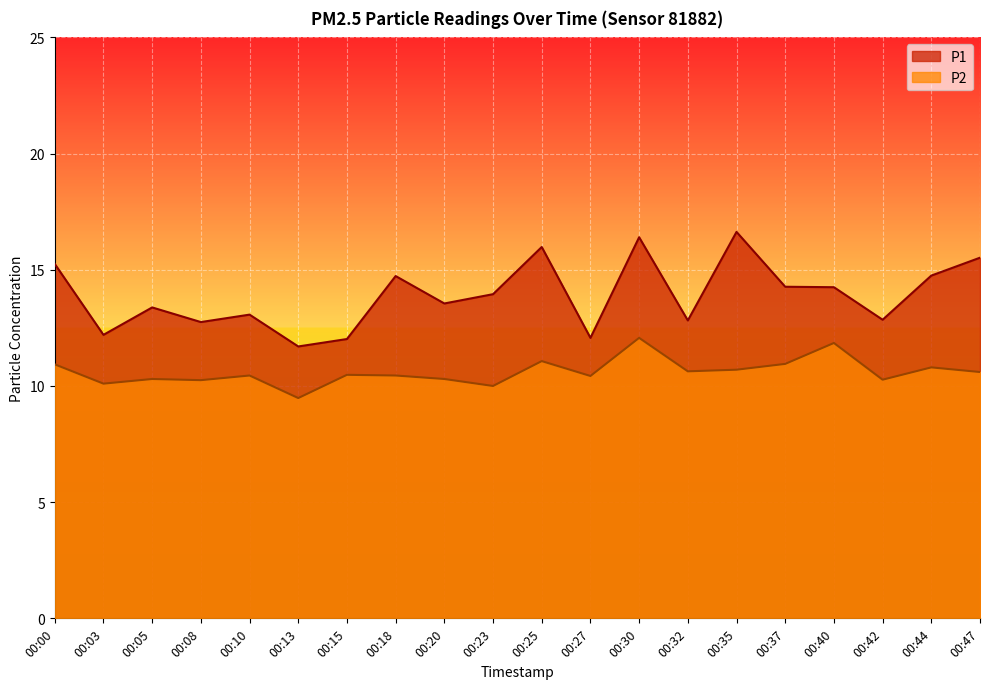

Reading left to right, list all the values displayed in this chart.

P1: 15.2	12.2	13.4	12.8	13.1	11.7	12.0	14.7	13.6	13.9	16.0	12.1	16.4	12.8	16.6	14.3	14.2	12.8	14.8	15.5
P2: 10.9	10.1	10.3	10.2	10.4	9.5	10.5	10.4	10.3	10.0	11.1	10.4	12.1	10.6	10.7	10.9	11.8	10.3	10.8	10.6